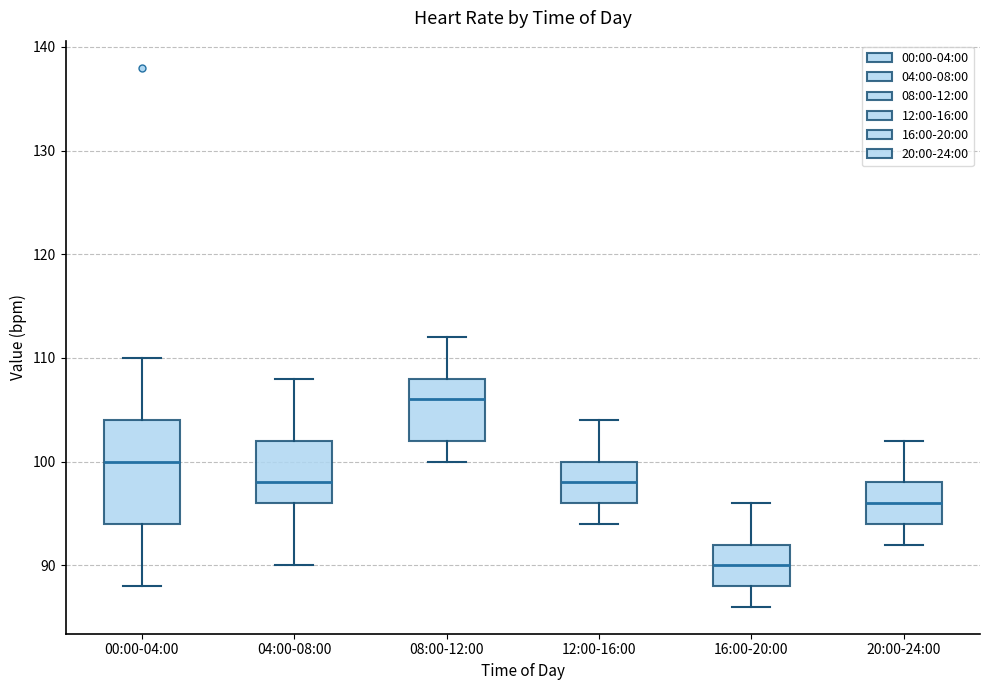

Where does the lower whisker of the box for 12:00-16:00 end on the y-axis? The values are not printed on the chart, so give them approximately, as read against the axis.

94